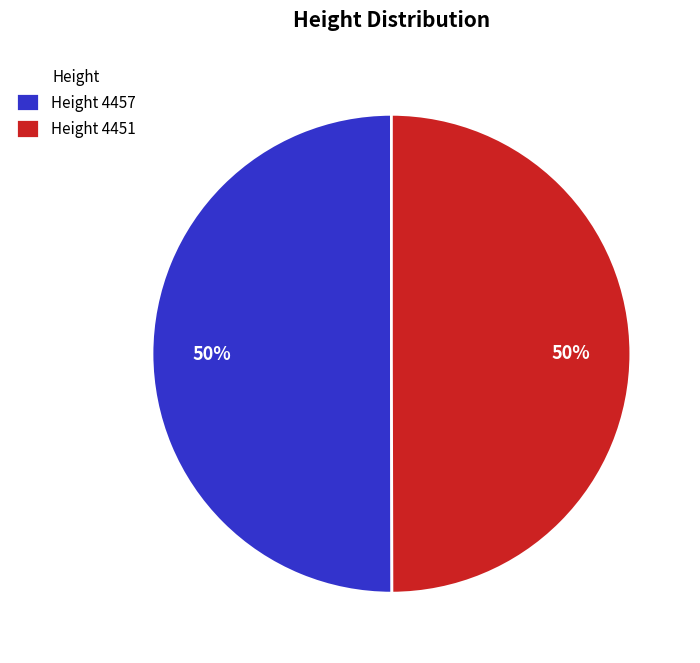

What percentage is the Height 4451 slice, to the nearest percent?

50%